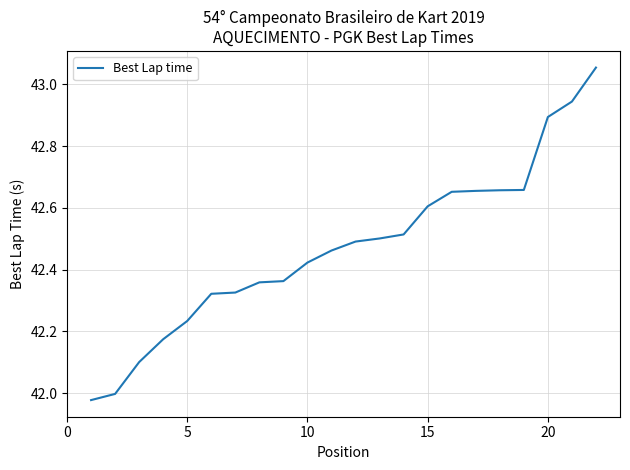

What is the difference between the maximum and minimum values?

1.1